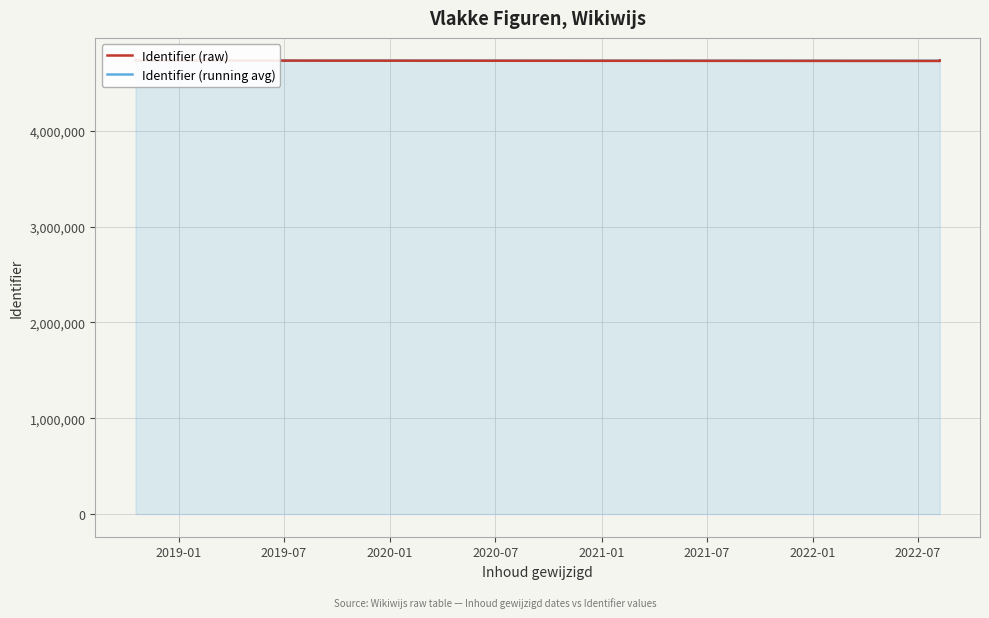

Which category has the highest value in the Identifier (raw) series?

2022-07